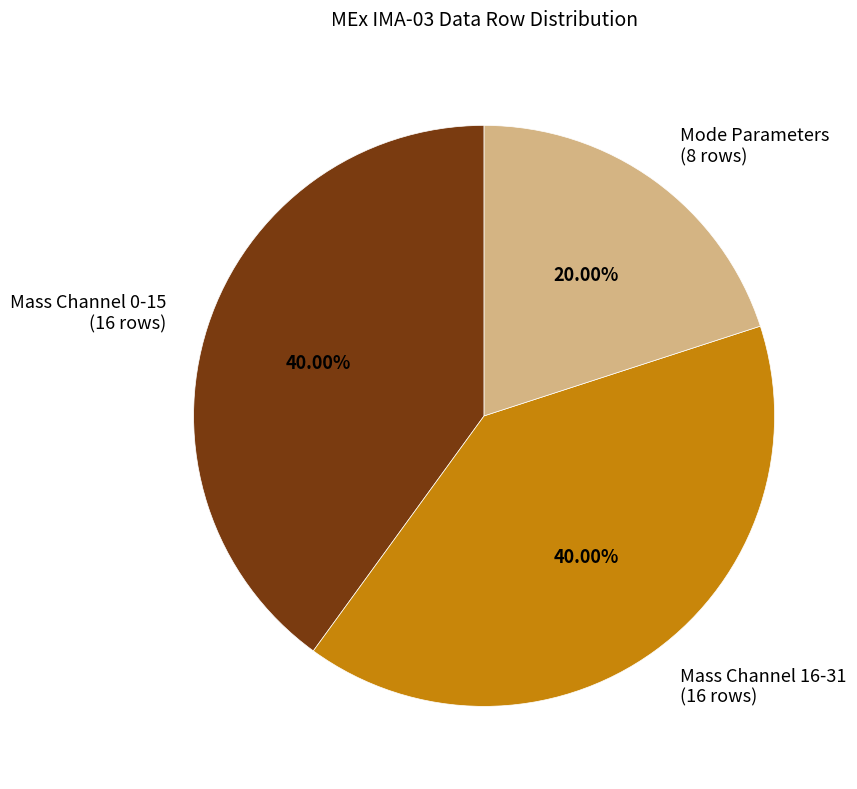

Approximately how many times larger is the value at Mass Channel 0-15 (16 rows) compared to Mode Parameters (8 rows)?

2.0